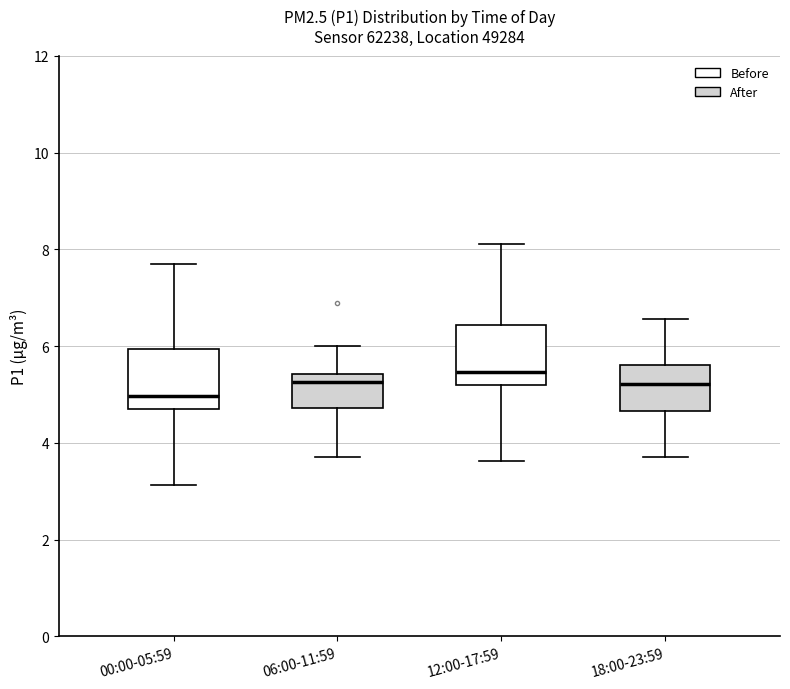

Which box's median line is the highest?

12:00-17:59